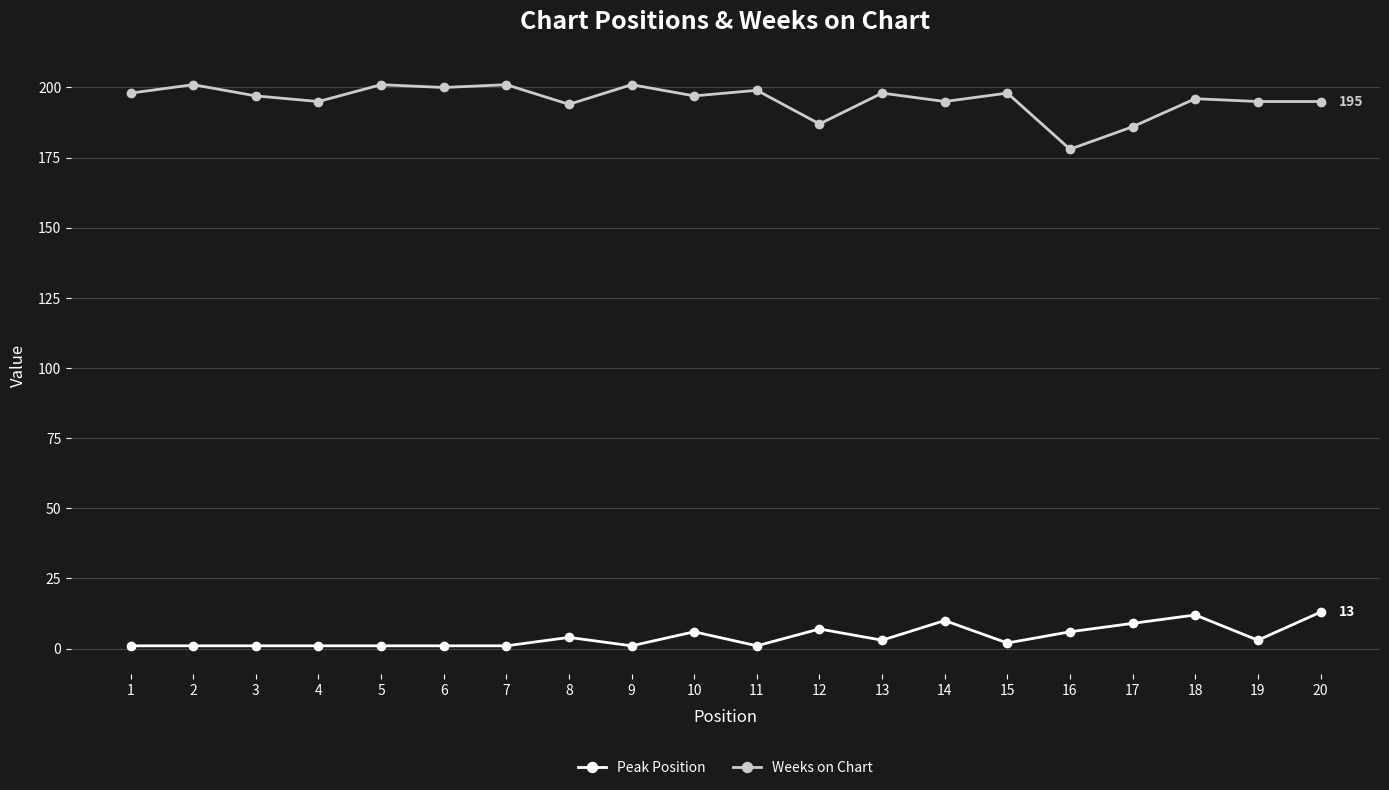

True or false: Weeks on Chart has a value of 201 at 2.

True